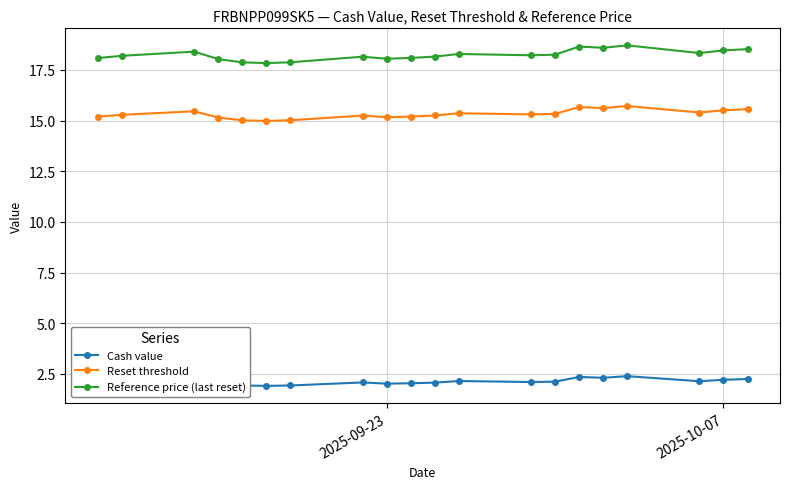

What is the lowest value of the Cash value series?

1.9